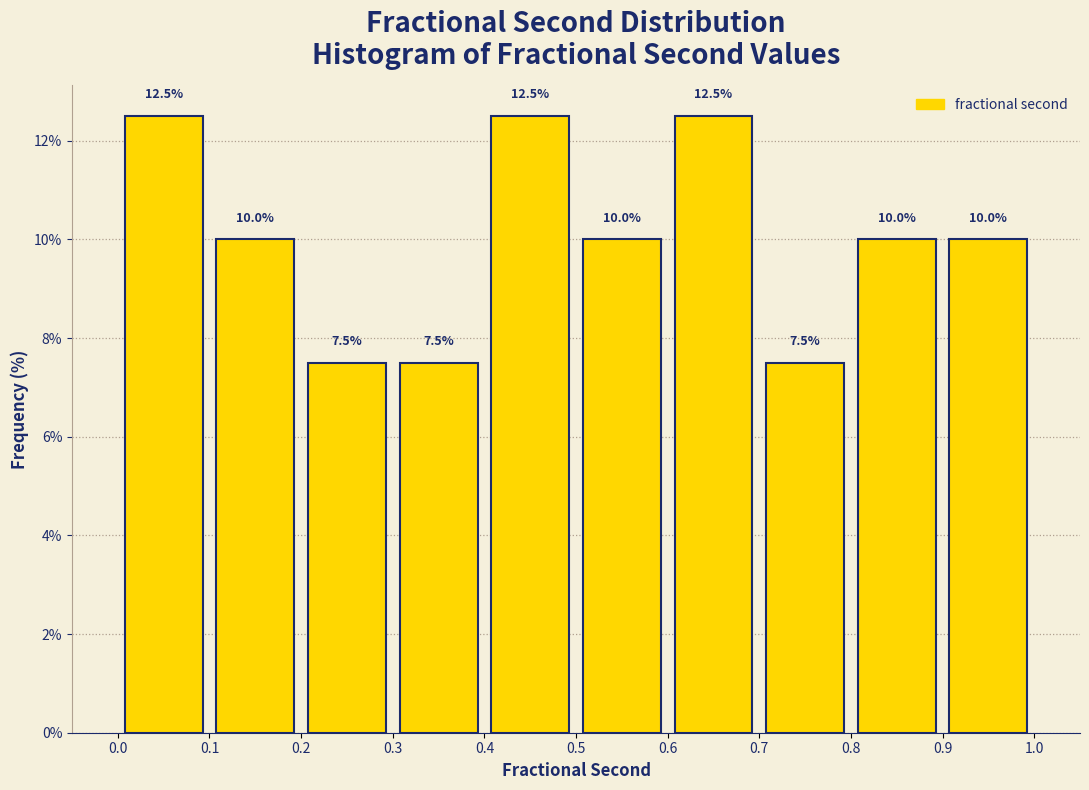

Reading left to right, transcribe this chart: for each bar, give the range it covers on the x-axis and its height.

0.0 to 0.1: 12.5
0.1 to 0.2: 10.0
0.2 to 0.3: 7.5
0.3 to 0.4: 7.5
0.4 to 0.5: 12.5
0.5 to 0.6: 10.0
0.6 to 0.7: 12.5
0.7 to 0.8: 7.5
0.8 to 0.9: 10.0
0.9 to 1.0: 10.0